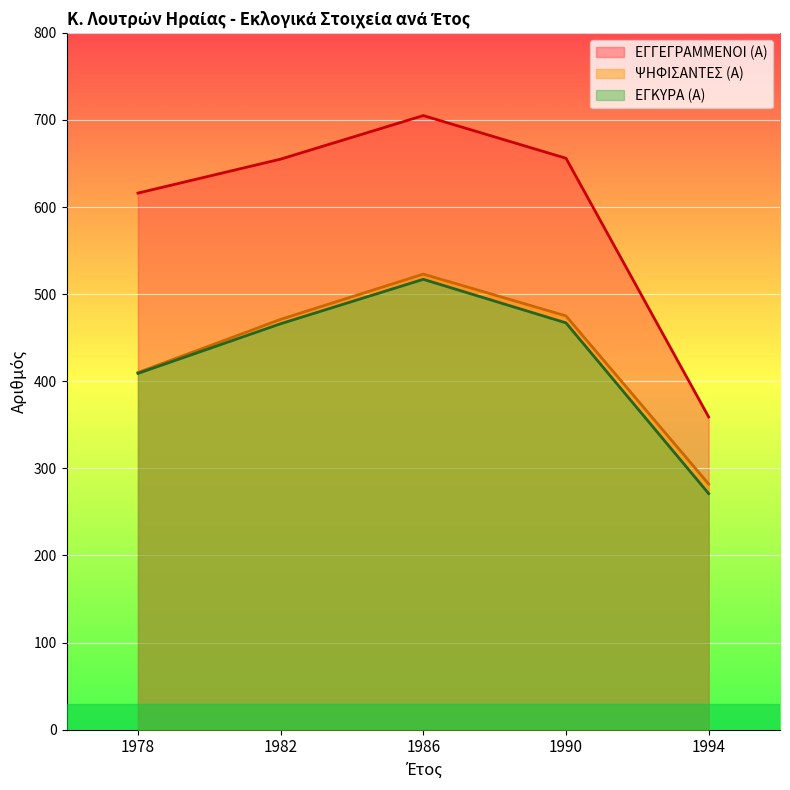

Reading left to right, transcribe all the data shown in this chart.

ΕΓΓΕΓΡΑΜΜΕΝΟΙ (Α): 1978=616	1982=655	1986=705	1990=656	1994=359
ΨΗΦΙΣΑΝΤΕΣ (Α): 1978=410	1982=471	1986=523	1990=475	1994=282
ΕΓΚΥΡΑ (Α): 1978=409	1982=466	1986=517	1990=467	1994=271